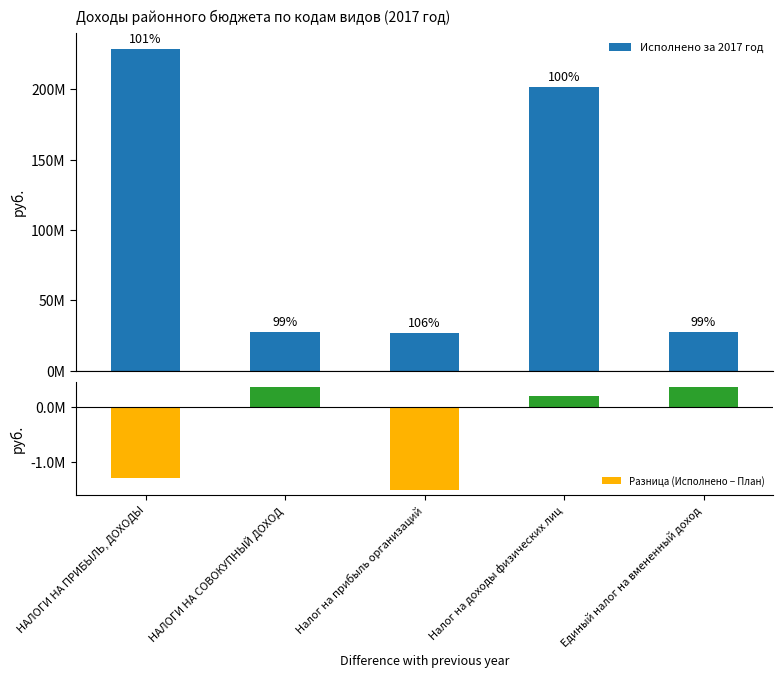

Rank the series by their maximum value, from lowest to highest.

Разница (Исполнено − План), Исполнено за 2017 год